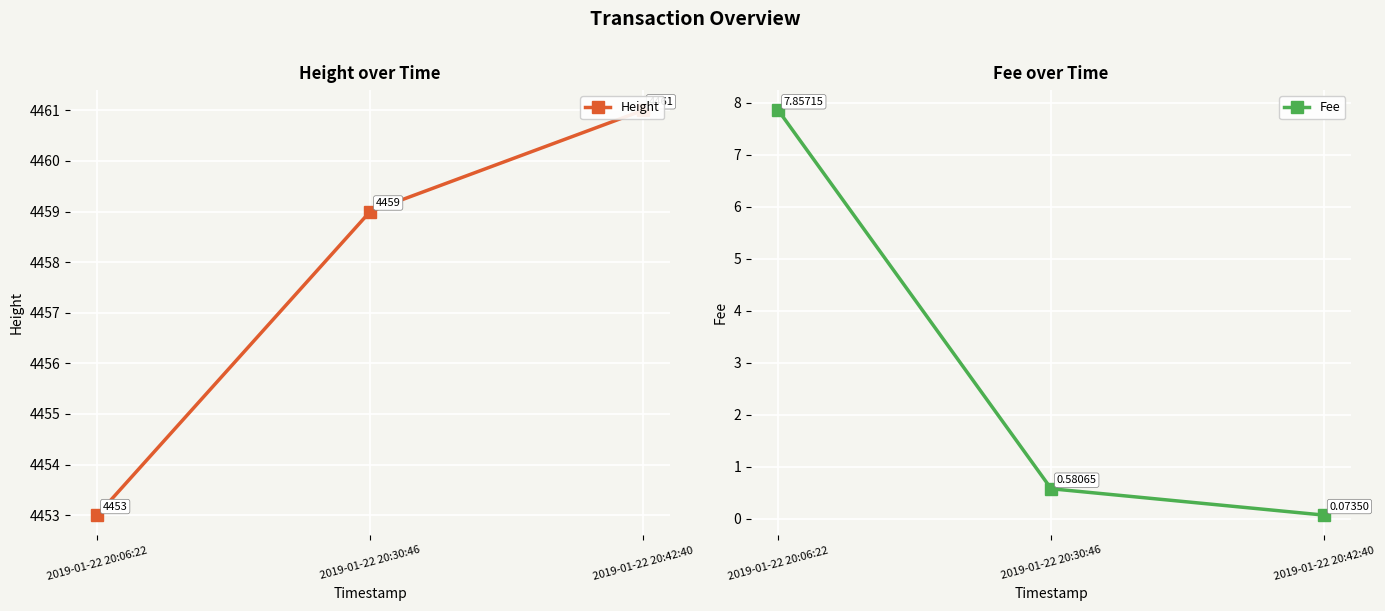

Does the chart display data point markers on the line(s)?

Yes